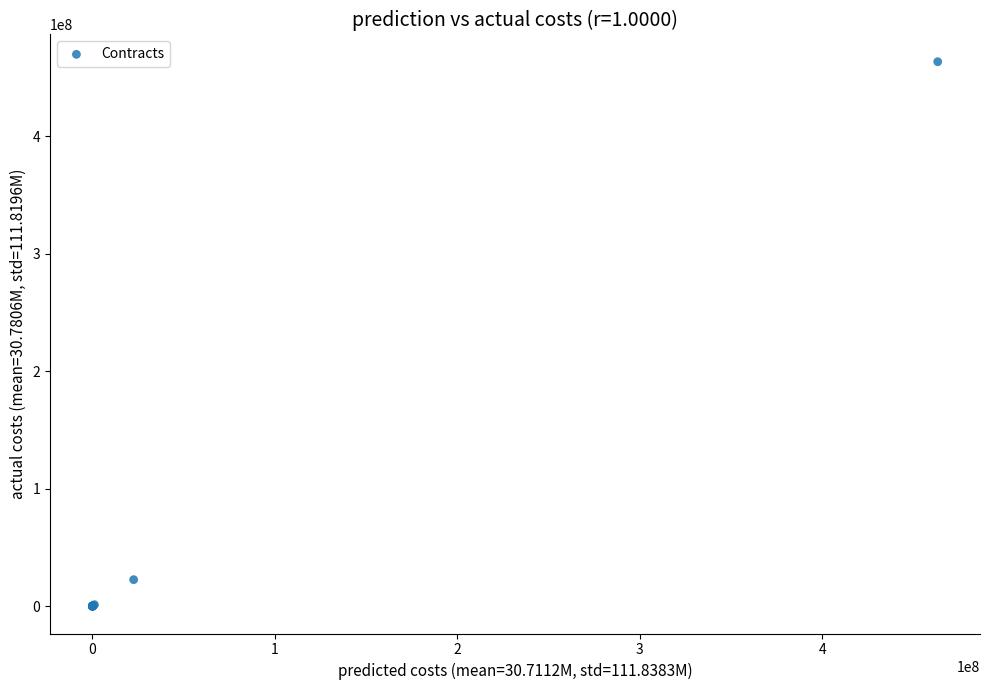

What Y value in the scatter plot is closest to 231750000?

22789395.8